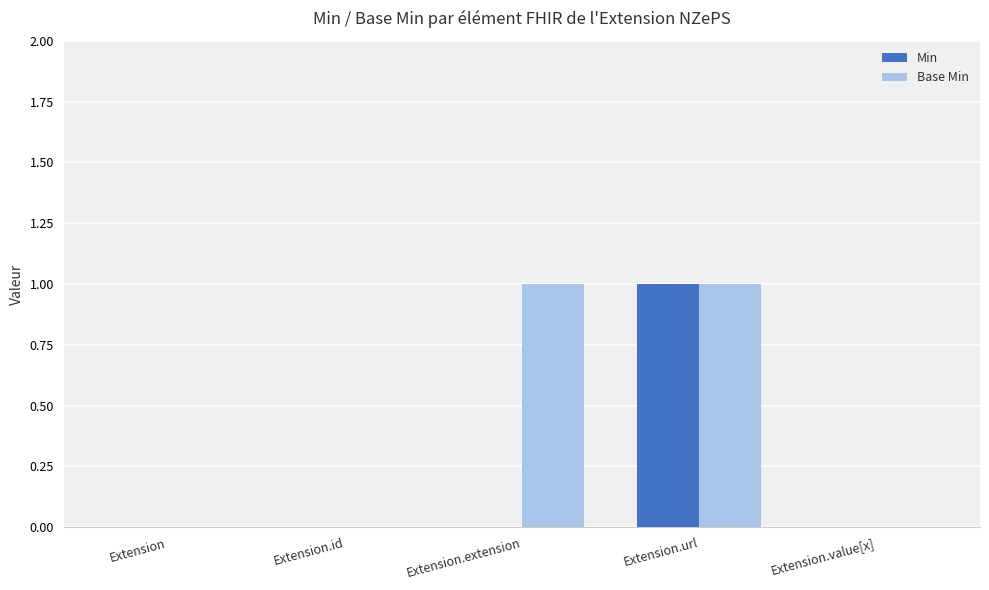

What are all the series names shown in the legend?

Min, Base Min